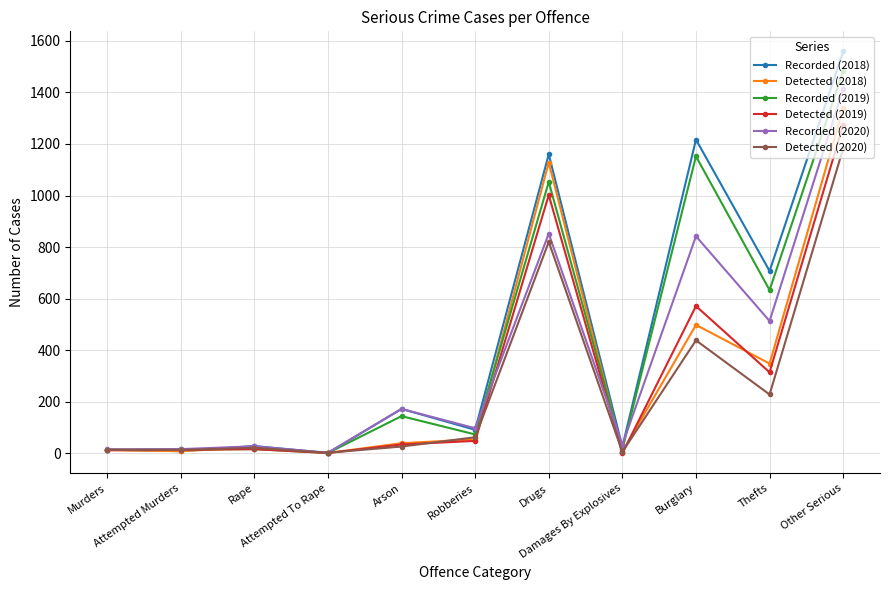

True or false: Recorded (2019) has more than 1 interior local peaks.

True